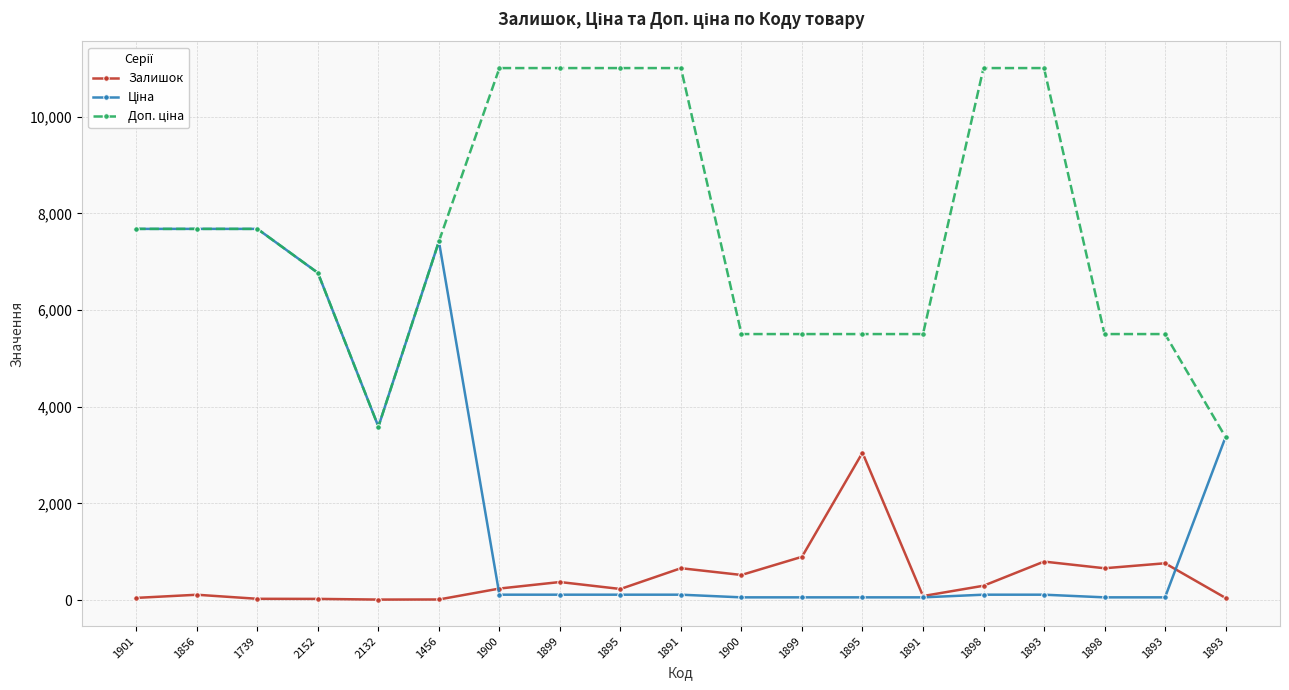

Count the number of categories in the chart.

19